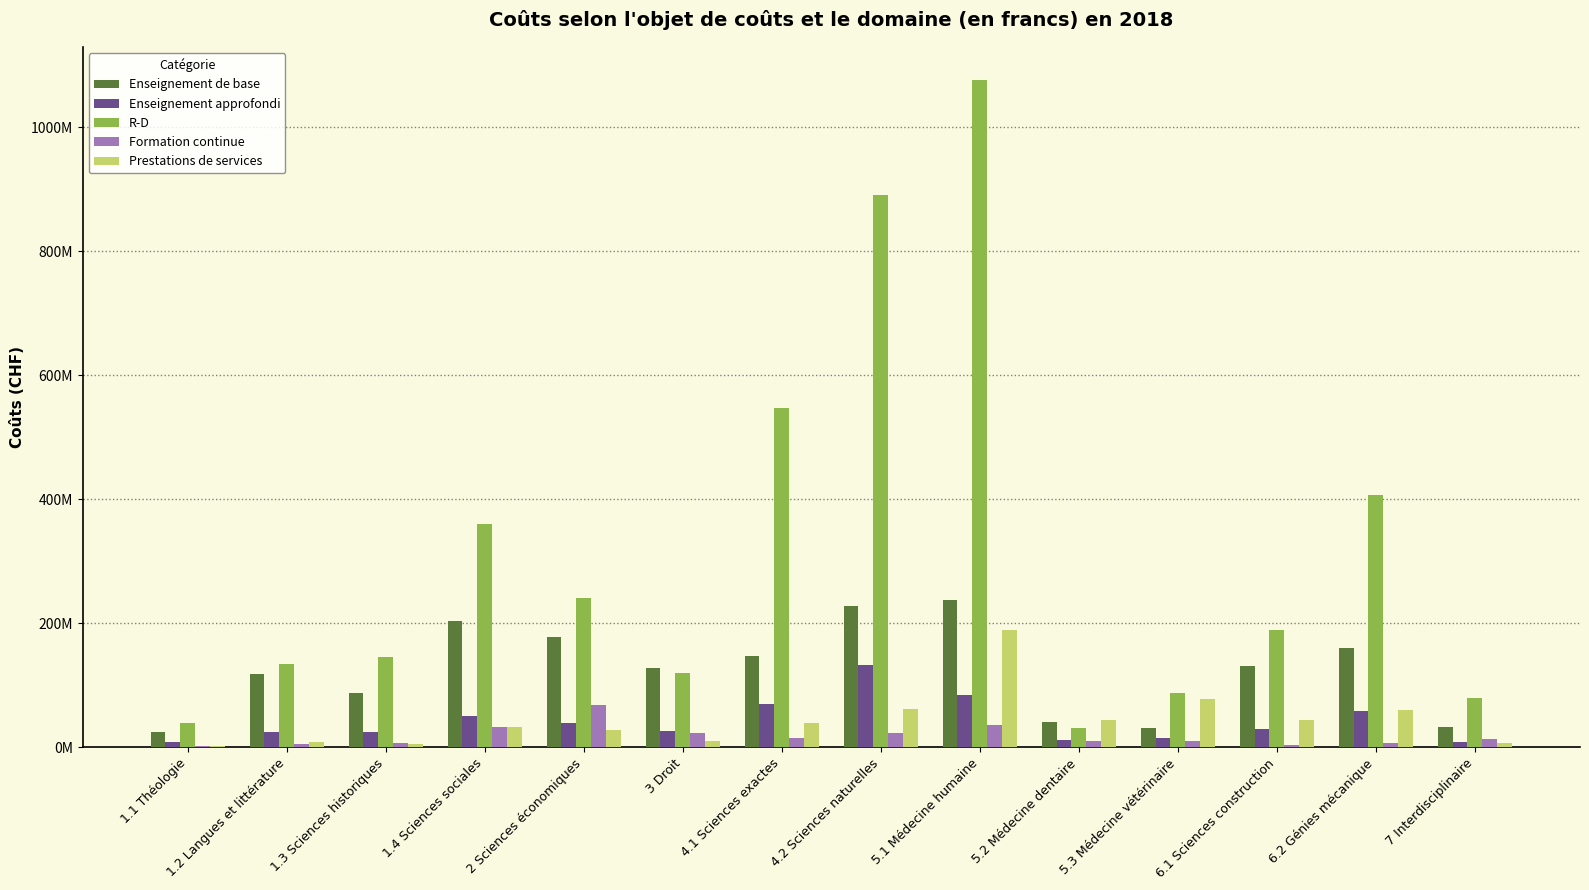

Are the bars grouped side by side (vs. stacked)?

Yes